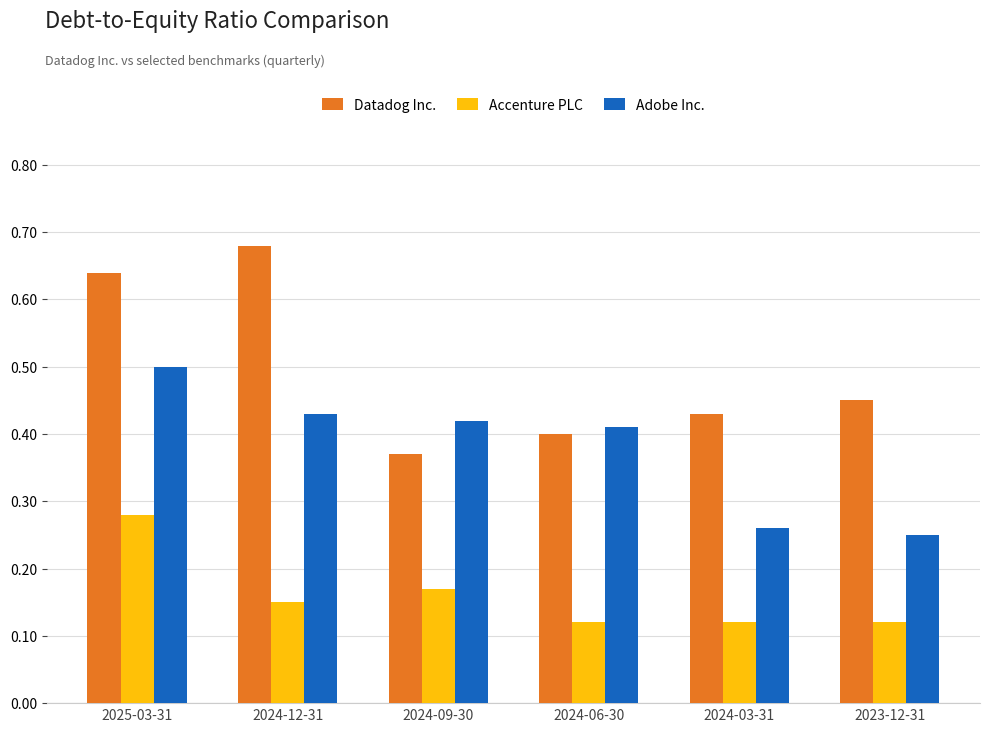

What is the sum of the Datadog Inc. values at 2023-12-31 and 2024-06-30?

0.9